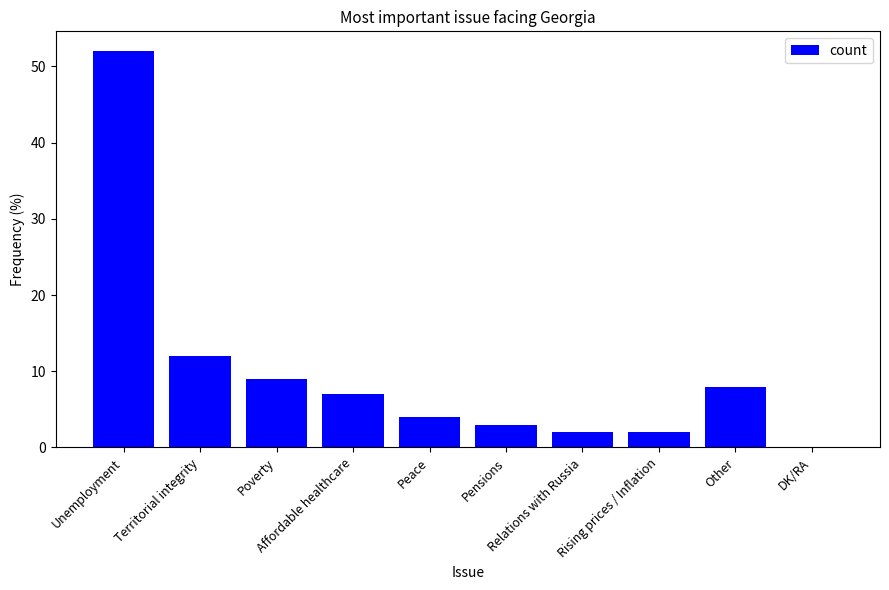

What is the change in value from Unemployment to Peace?

-48